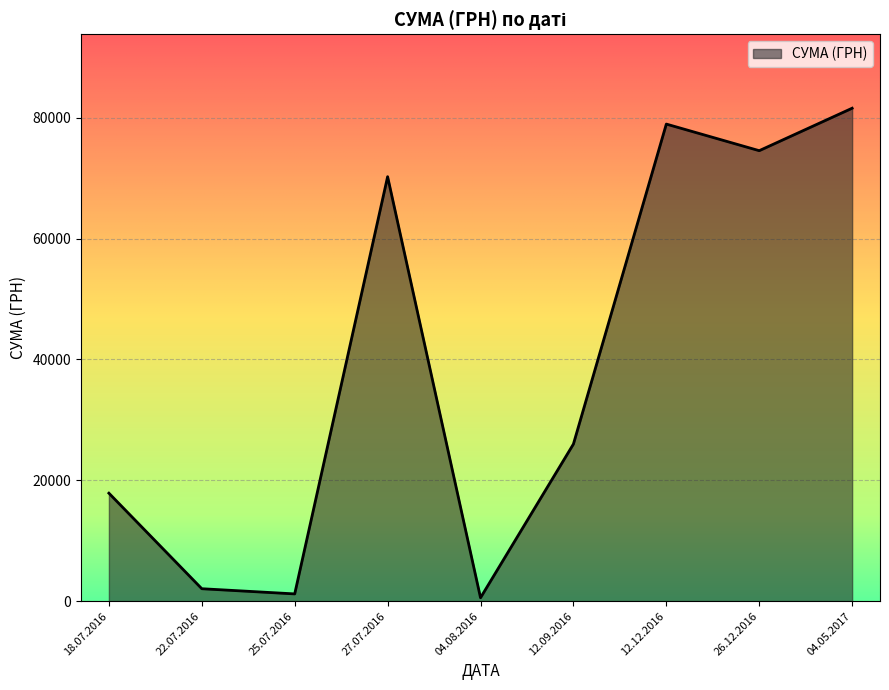

The chart shows a value of 1480.4 at 27.07.2016. True or false?

False